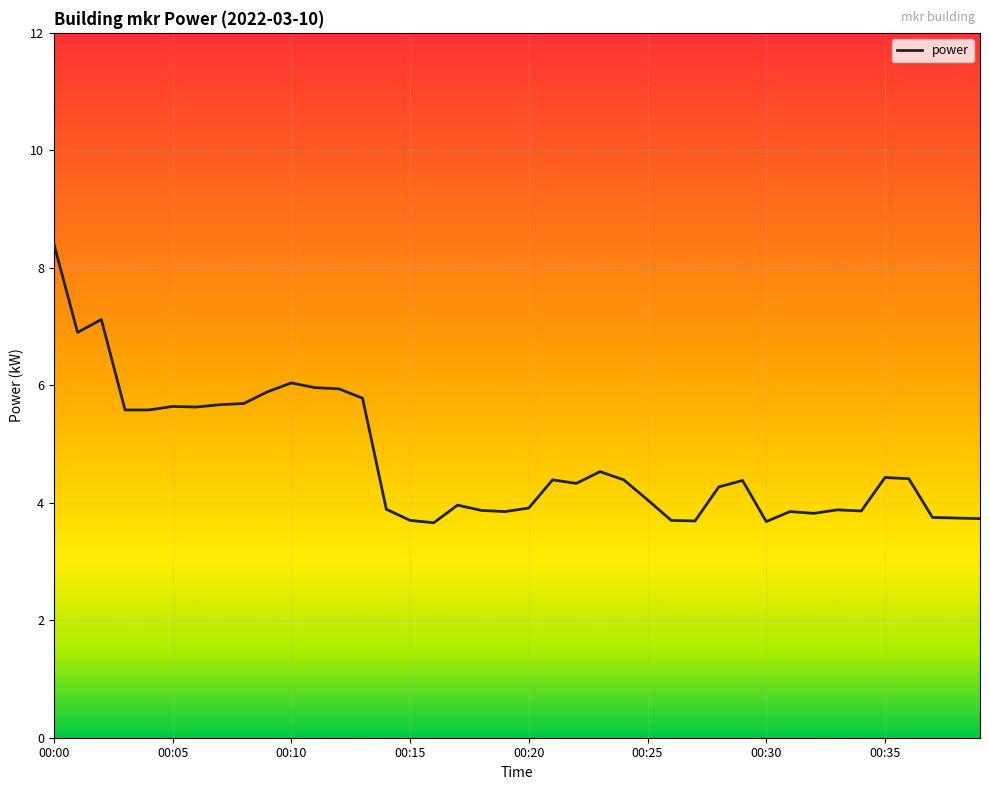

What is the maximum value shown in the chart?

8.4